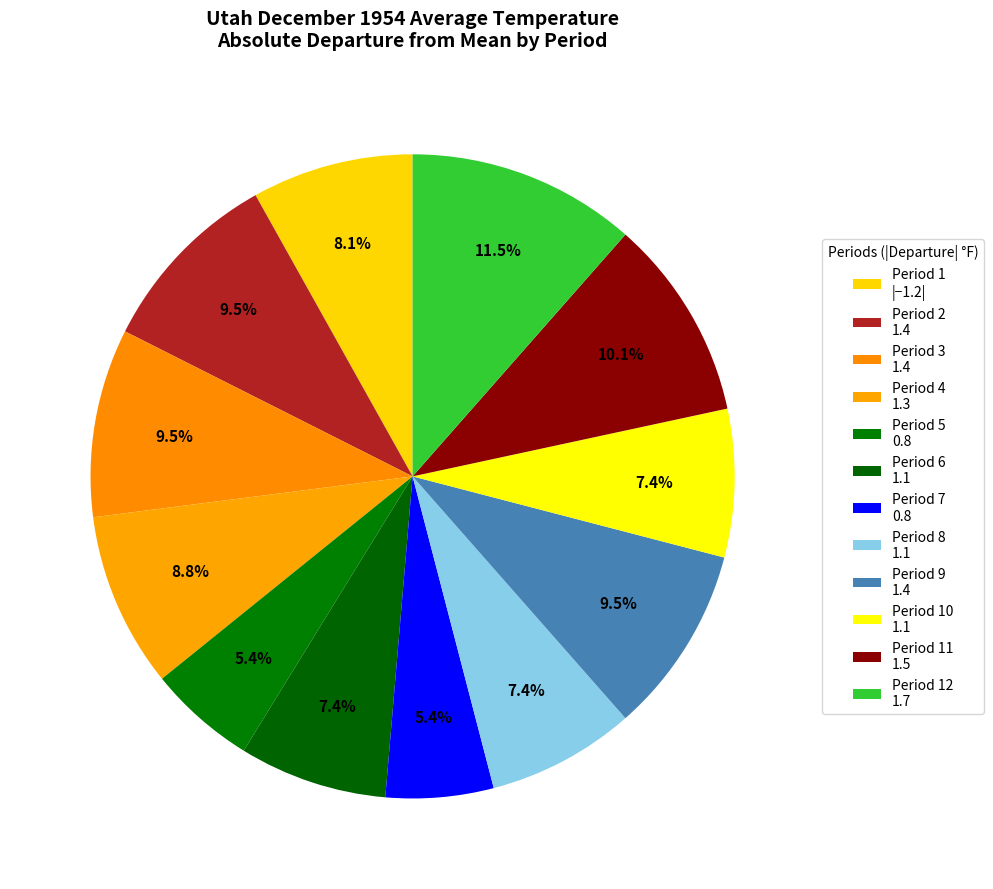

How many slices are in this pie chart?

12